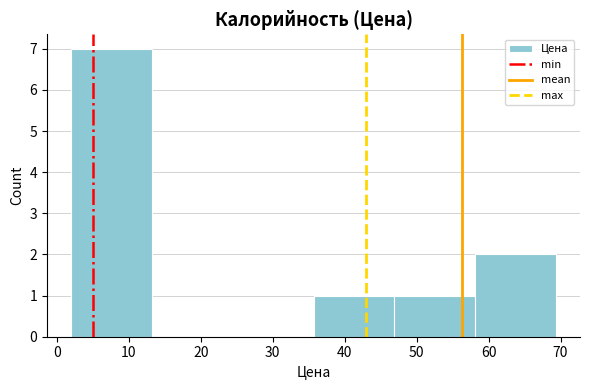

Reading left to right, list every bar in this chart as the range it spans on the x-axis followed by its height. Neither the bar edges nor the heights are printed on the chart, so give them approximately, as read against the axes.

2 to 13: 7
13 to 24: 0
24 to 36: 0
36 to 47: 1
47 to 58: 1
58 to 69: 2